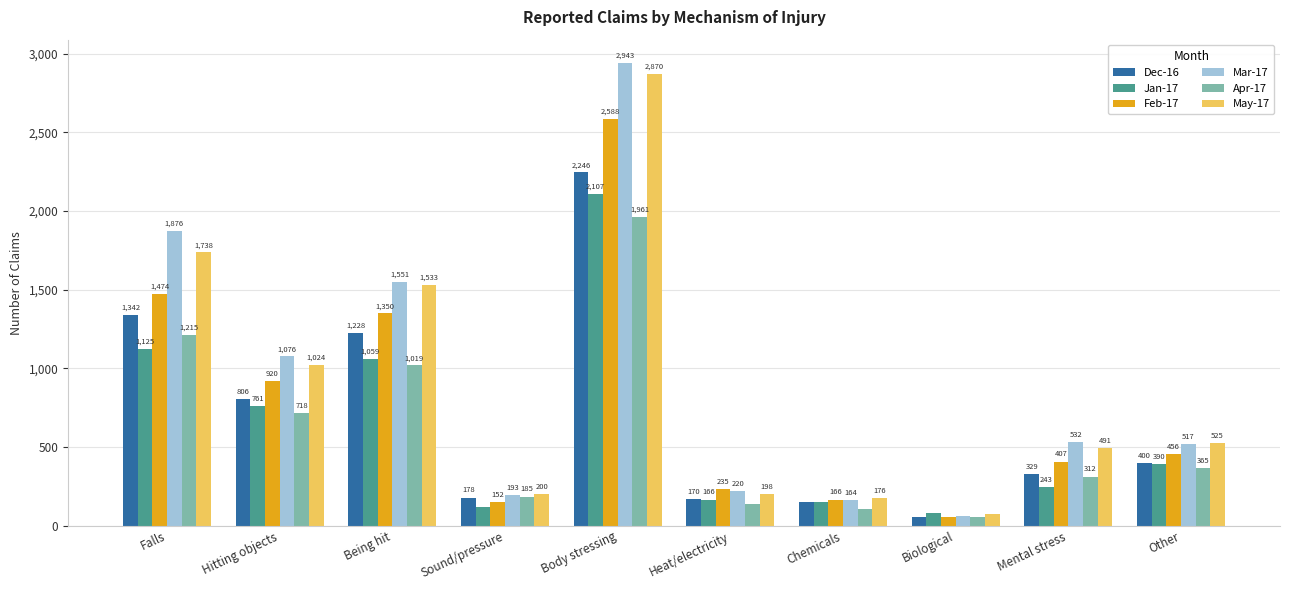

The Dec-16 series shows 170 at Heat/electricity. True or false?

True